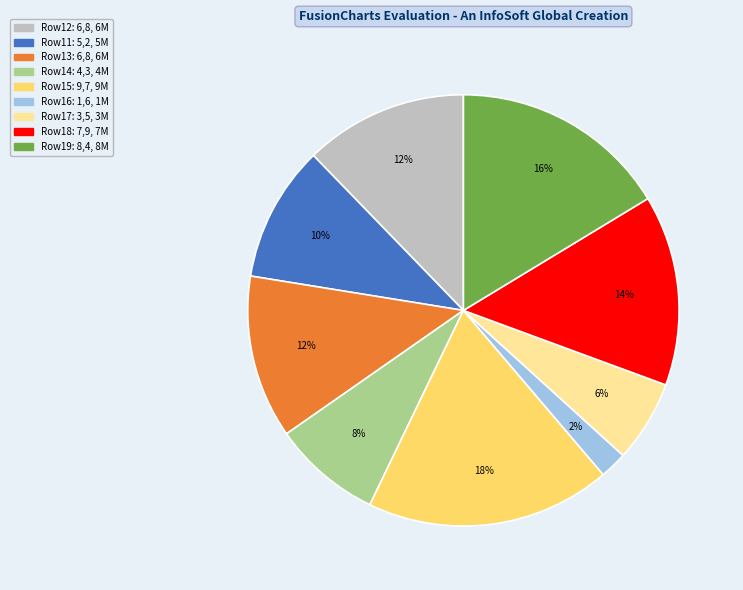

To the nearest percent, what is the difference between the largest and smallest slice percentages?

16%